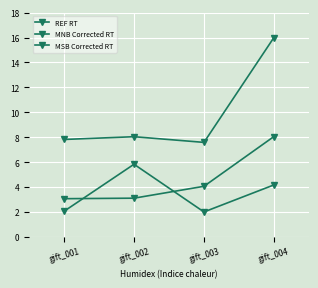

What is the difference between the highest and lowest values at gift_003?

5.6